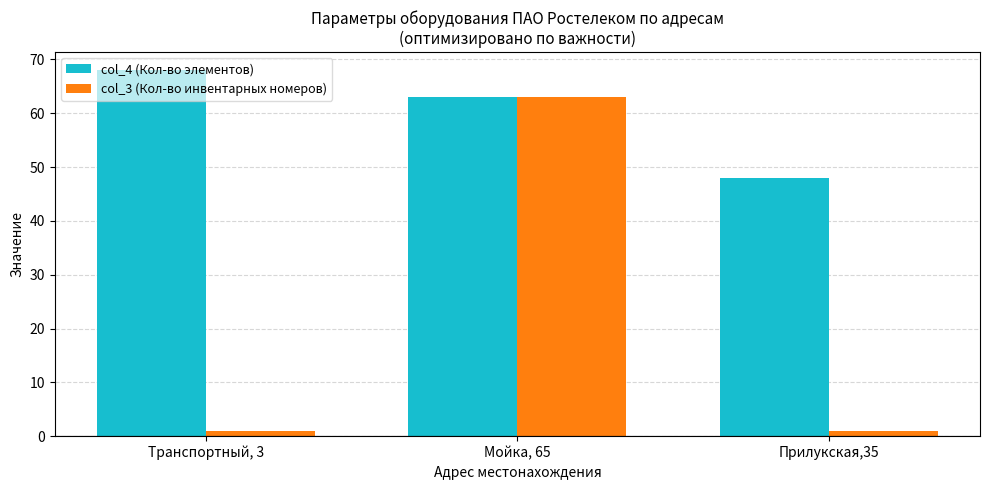

How many bars are there in total?

6